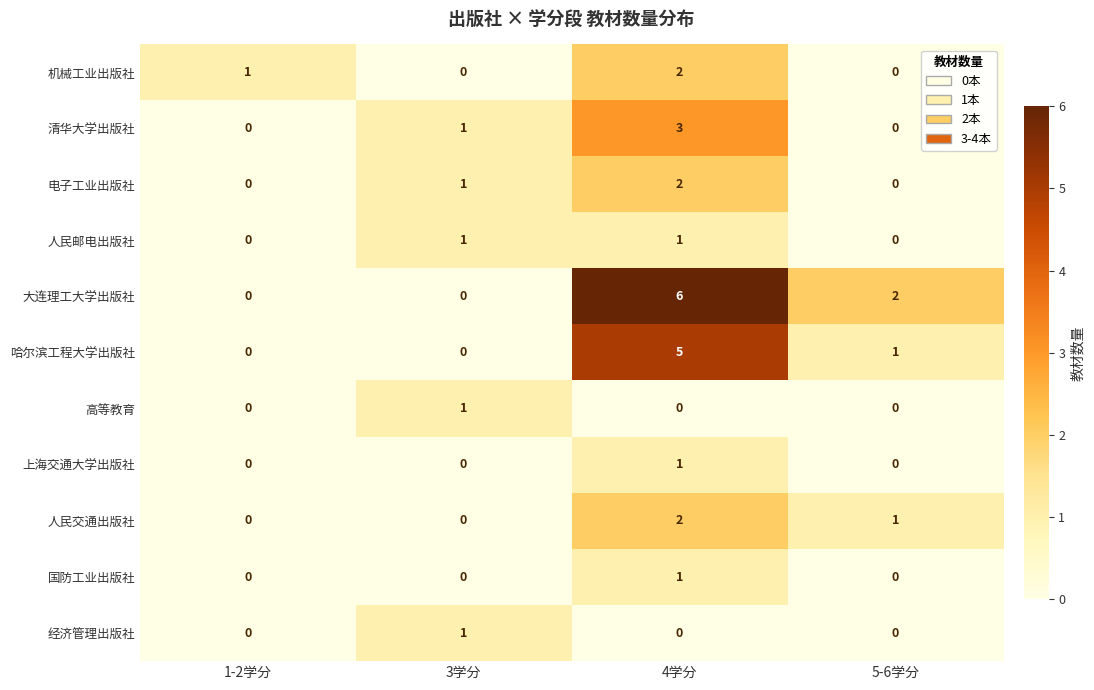

Which series has the largest range (max minus min)?

大连理工大学出版社